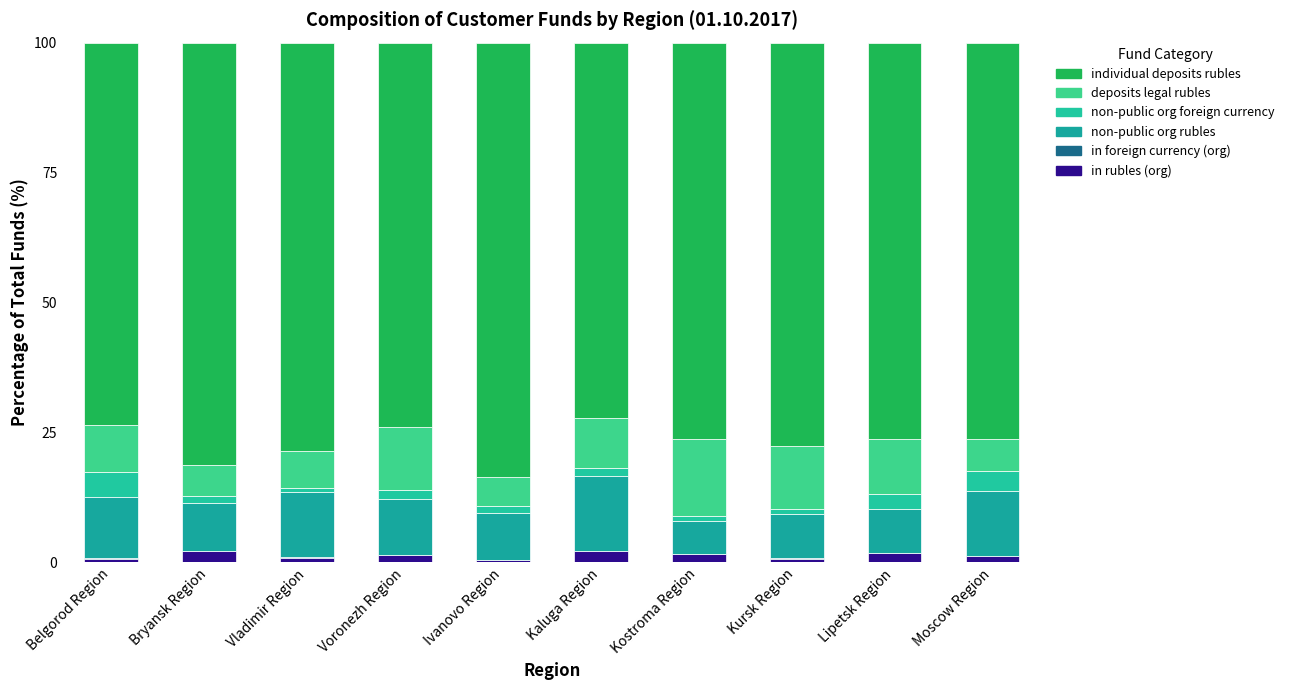

Are the bars horizontal?

No